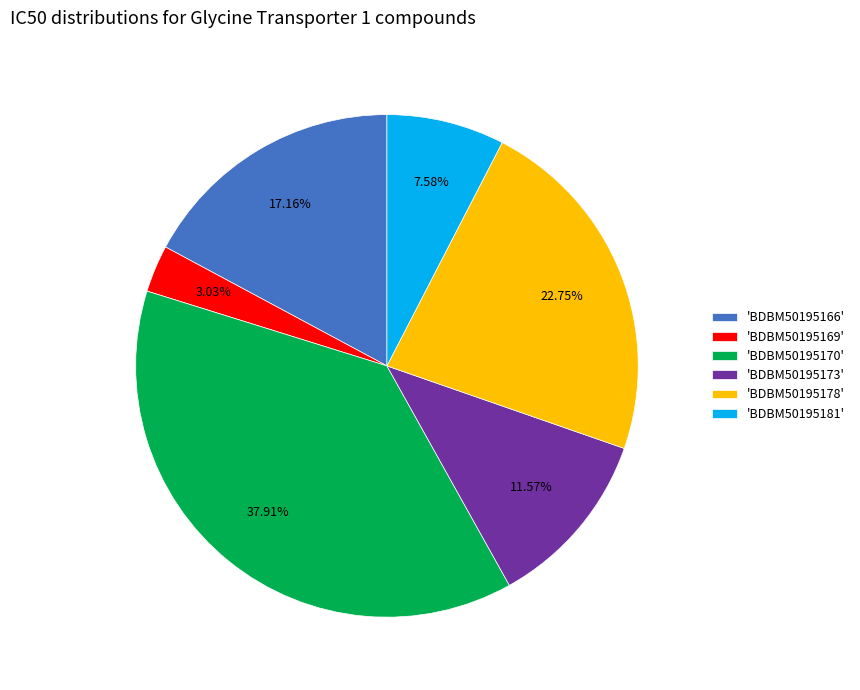

Rank the categories by value from highest to lowest.

'BDBM50195170', 'BDBM50195178', 'BDBM50195166', 'BDBM50195173', 'BDBM50195181', 'BDBM50195169'